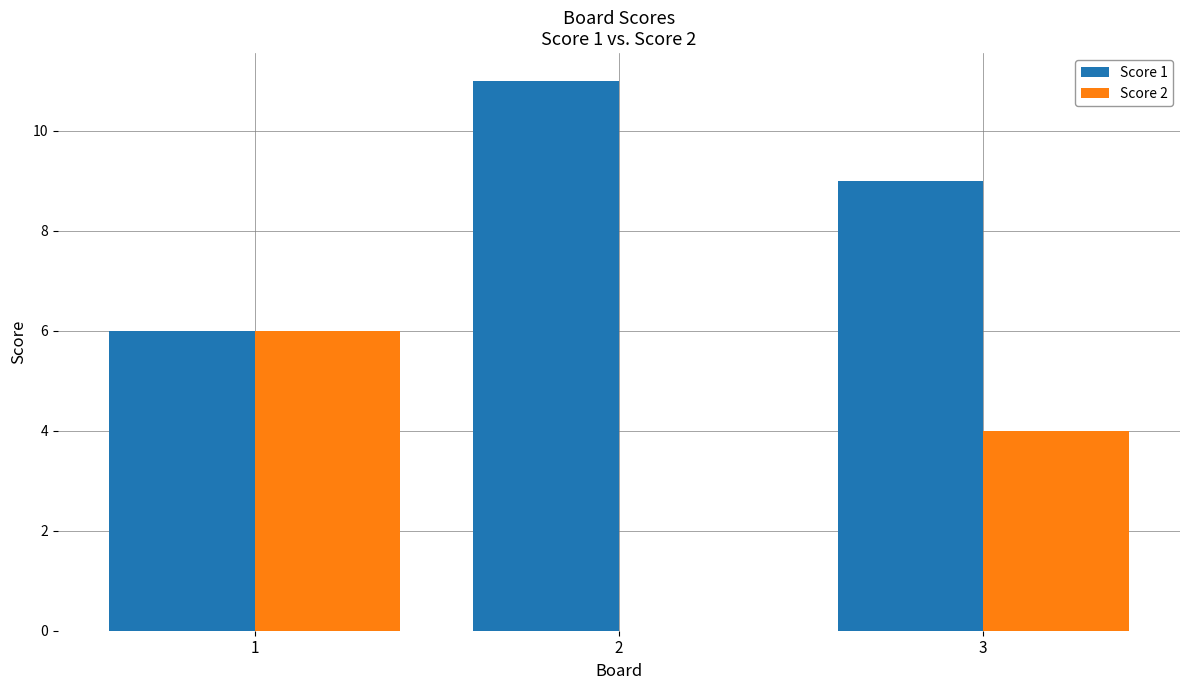

Between 2 and 3, which series saw the biggest shift?

Score 2